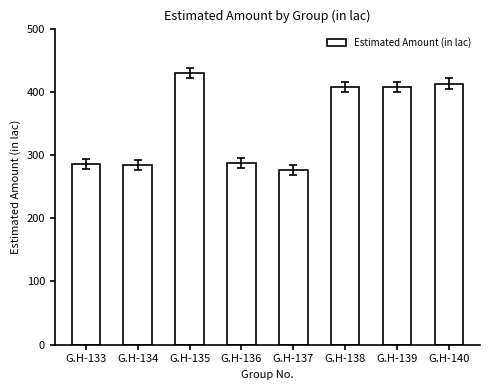

The chart shows a value of 106.3 at G.H-137. True or false?

False